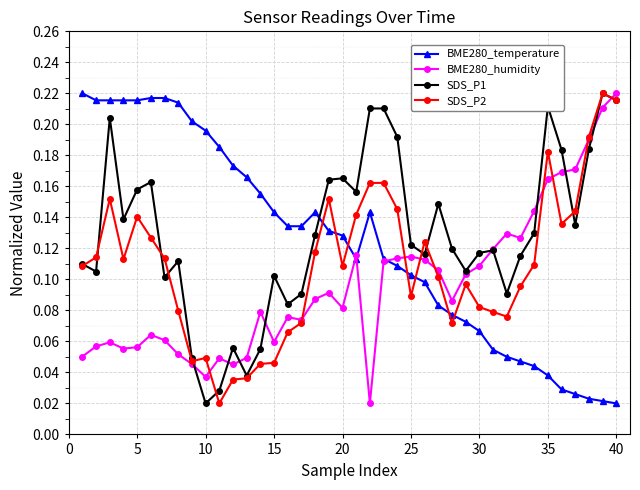

In SDS_P1, how many points are lower than both neighbors (excluding endpoints)?

11